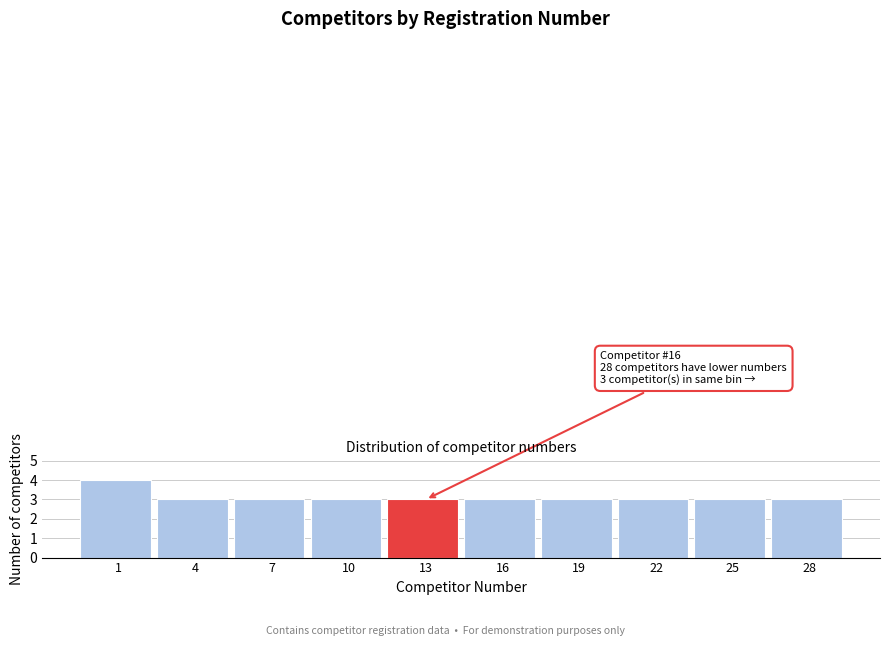

Reading right to left, extract all data points from this chart.

28=3	25=3	22=3	19=3	16=3	13=3	10=3	7=3	4=3	1=4